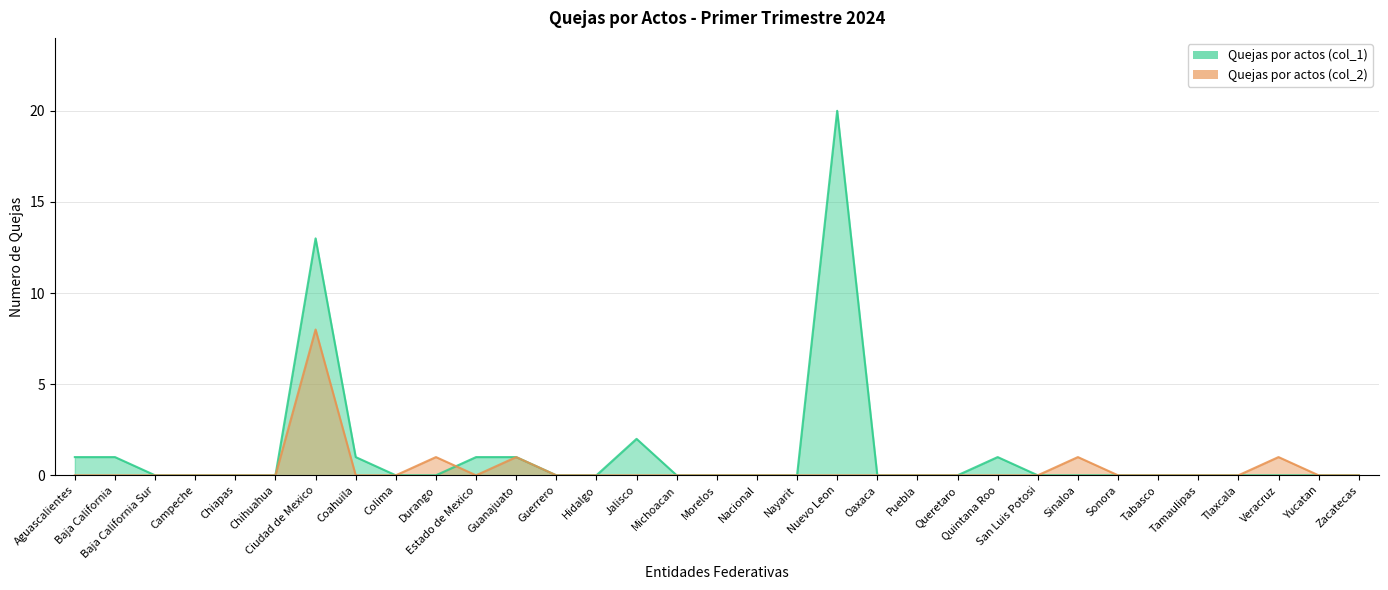

At which category is the sum across all series the highest?

Ciudad de Mexico